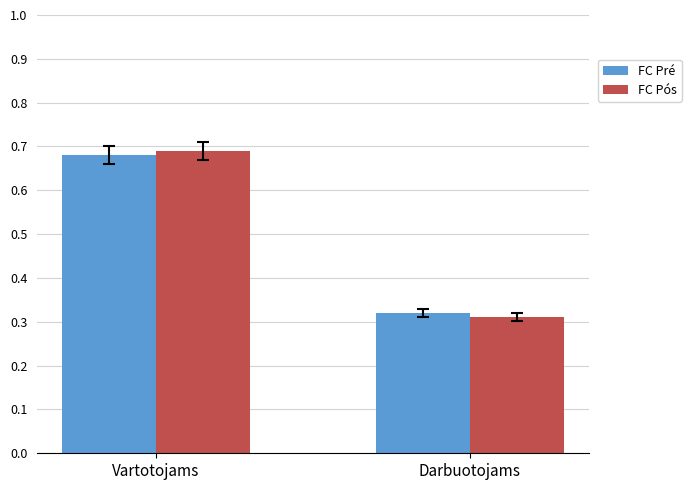

How many groups of bars are there?

2